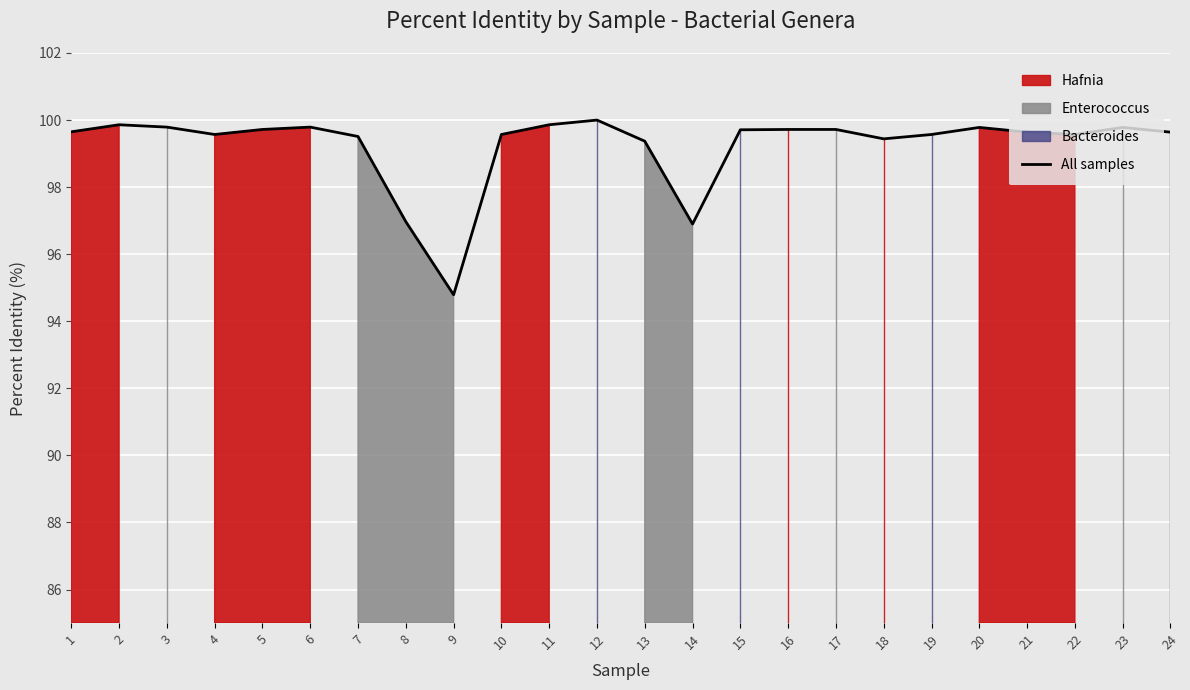

Which category has the lowest value in the All samples series?

9